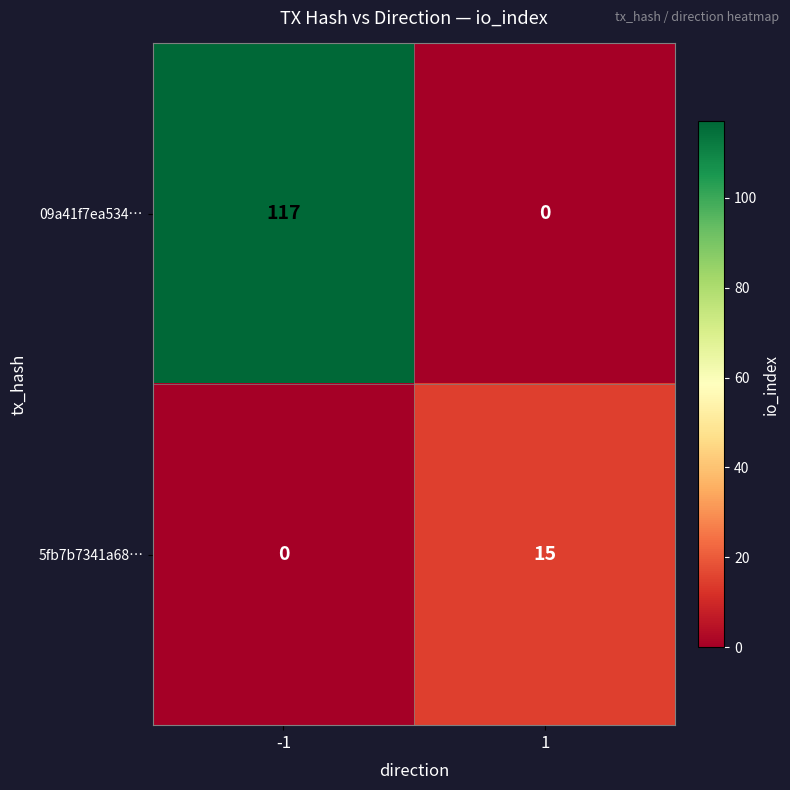

What is the greatest value displayed?

117